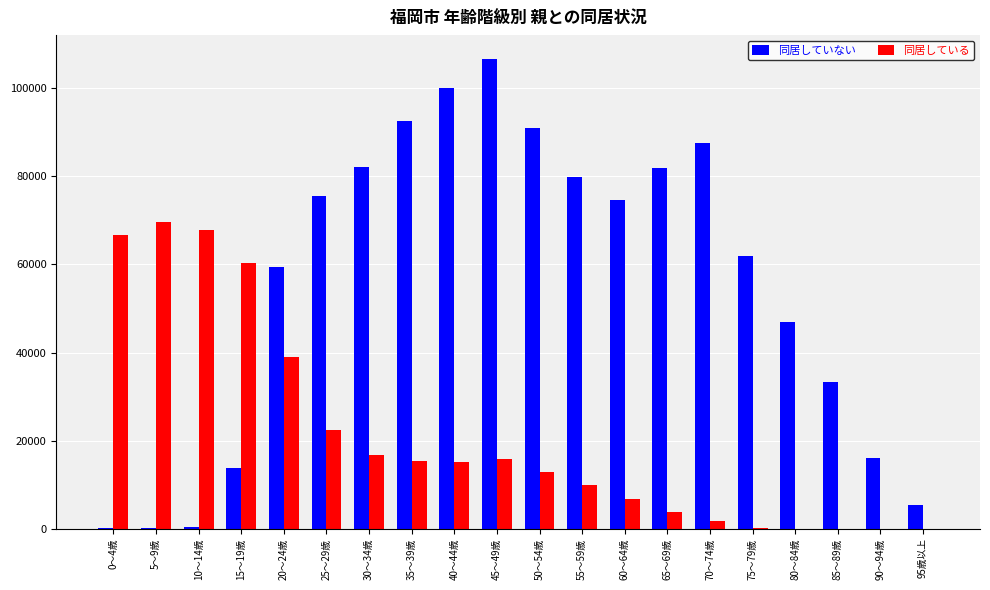

Where is 同居している nearest to the value 34814?

20～24歳